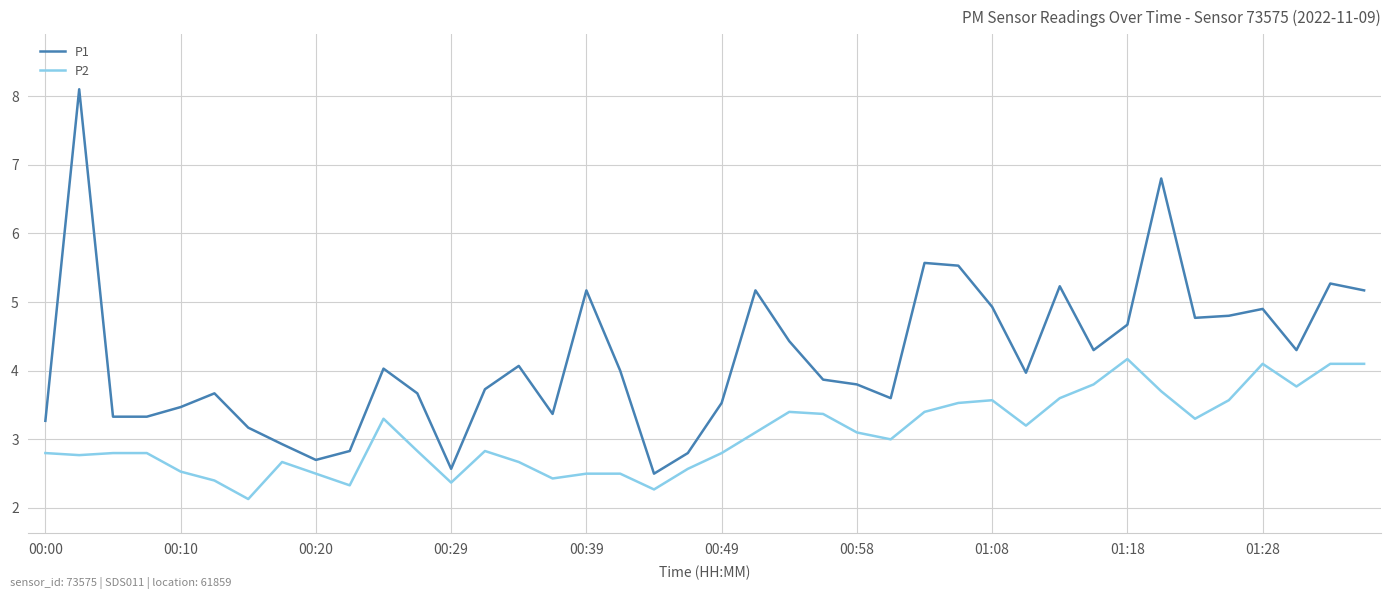

What is the maximum value for P2?

4.2